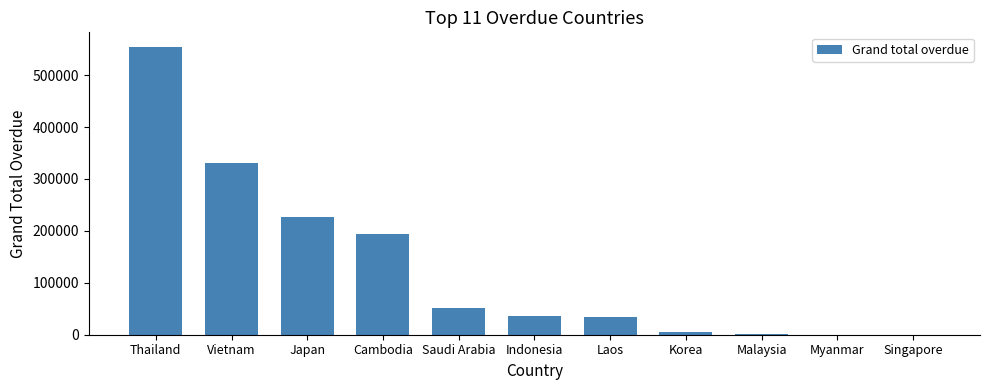

What is the sum of all values?

1434555.3